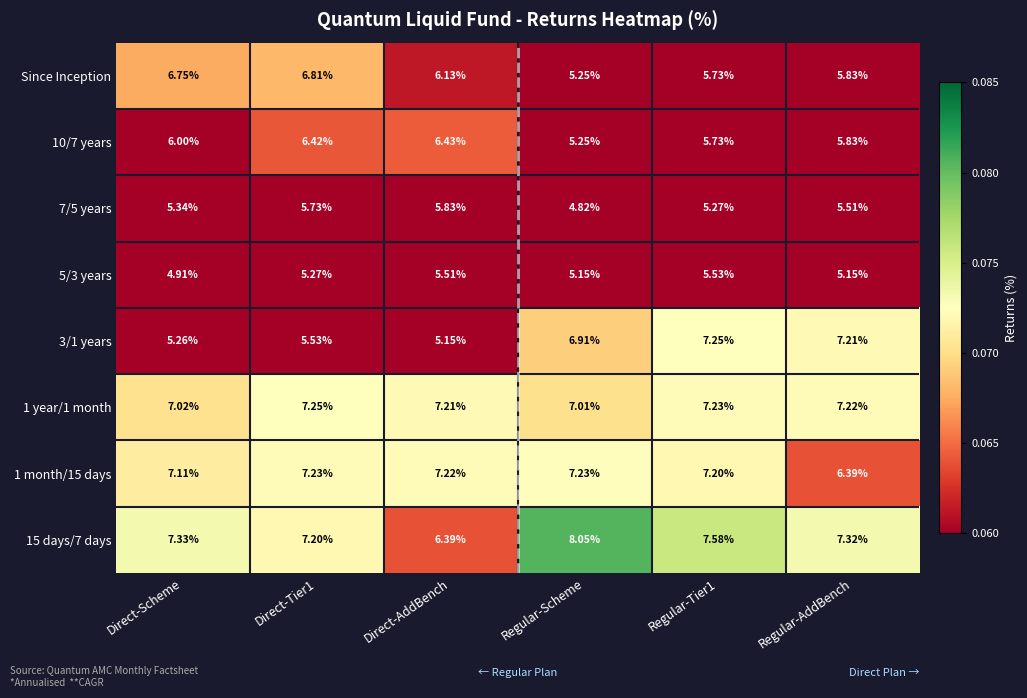

At which label is 10/7 years closest to 5?

Regular-Scheme